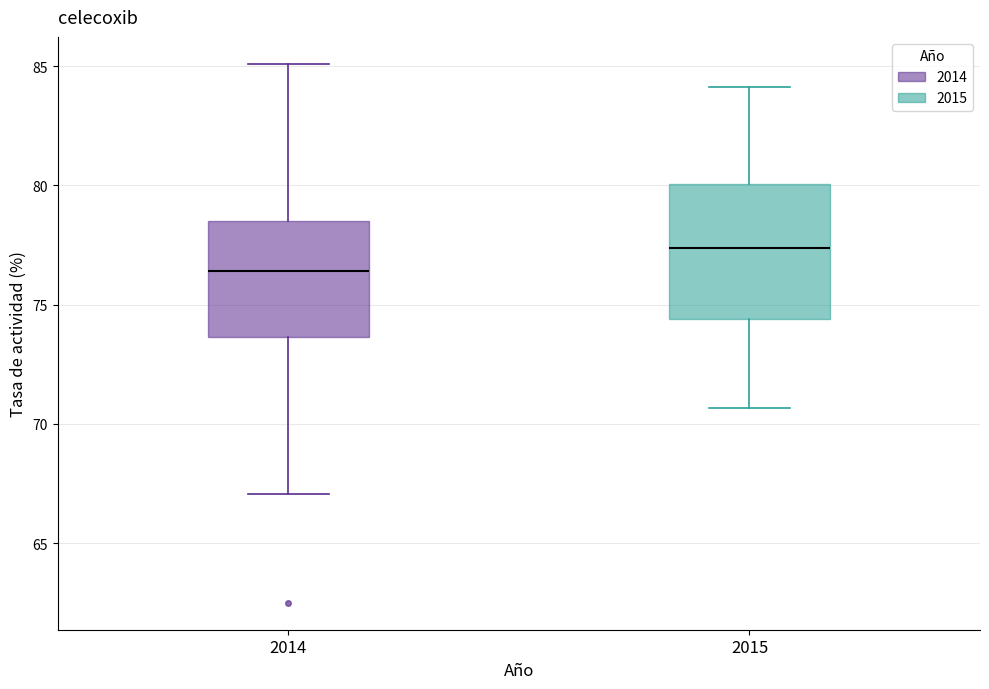

Comparing the boxes themselves (not the whiskers), which one is the tallest?

2015